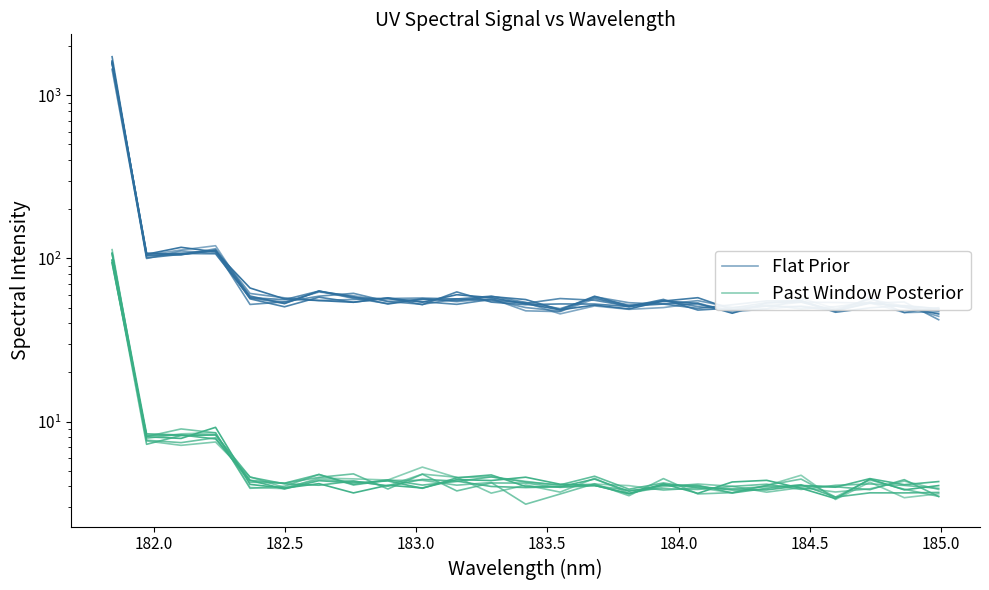

True or false: Past Window Posterior and Flat Prior cross at least once.

False